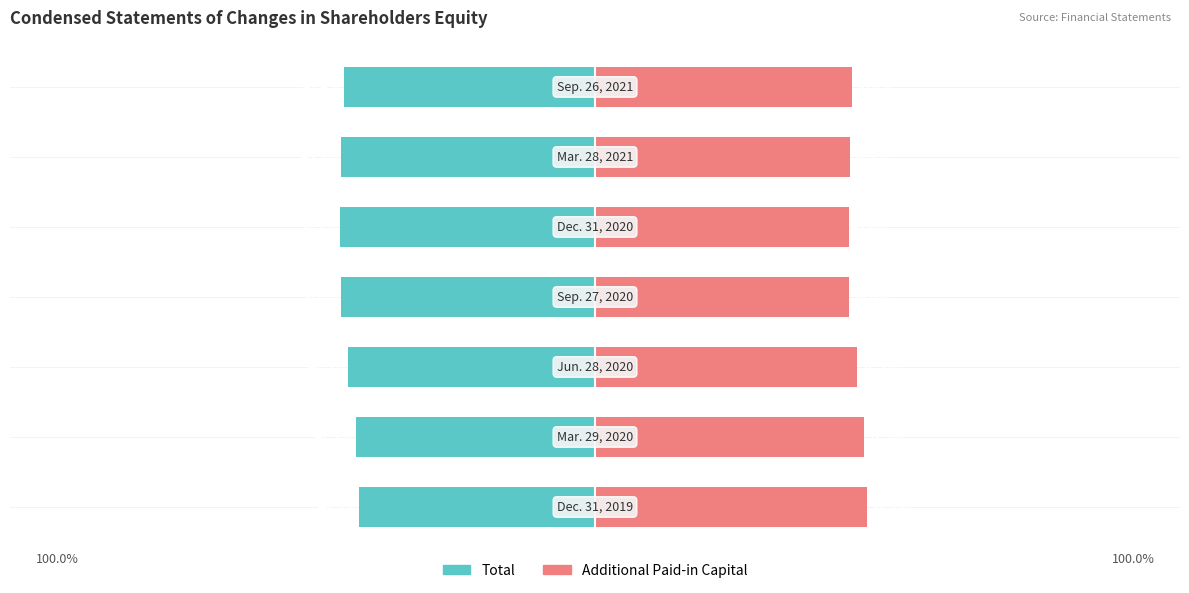

Between 2 and 5, which series saw the biggest shift?

Total